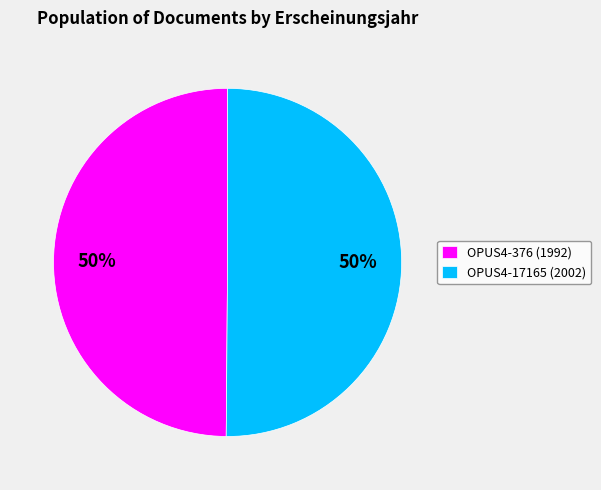

Combined, do OPUS4-17165 (2002) and OPUS4-376 (1992) account for over 50%?

Yes